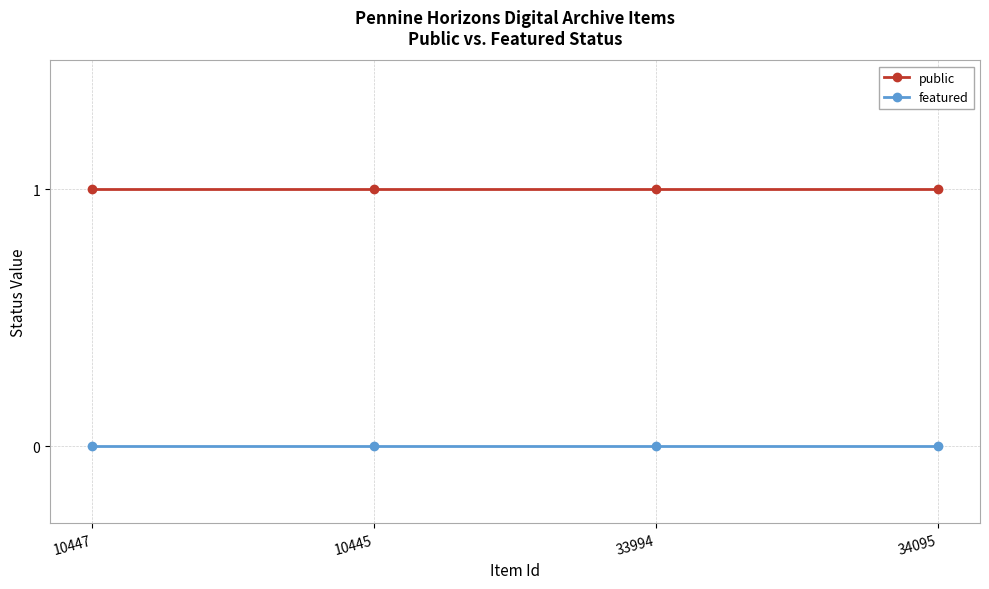

At how many categories does at least one series exceed 0?

4